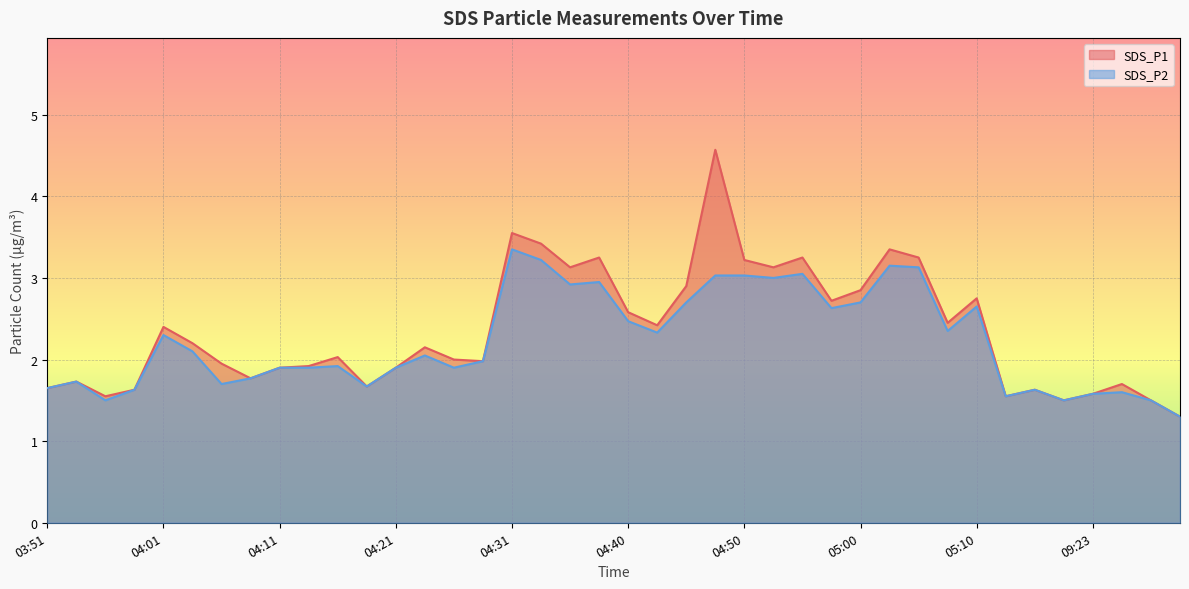

What position from the left is 04:18?

12